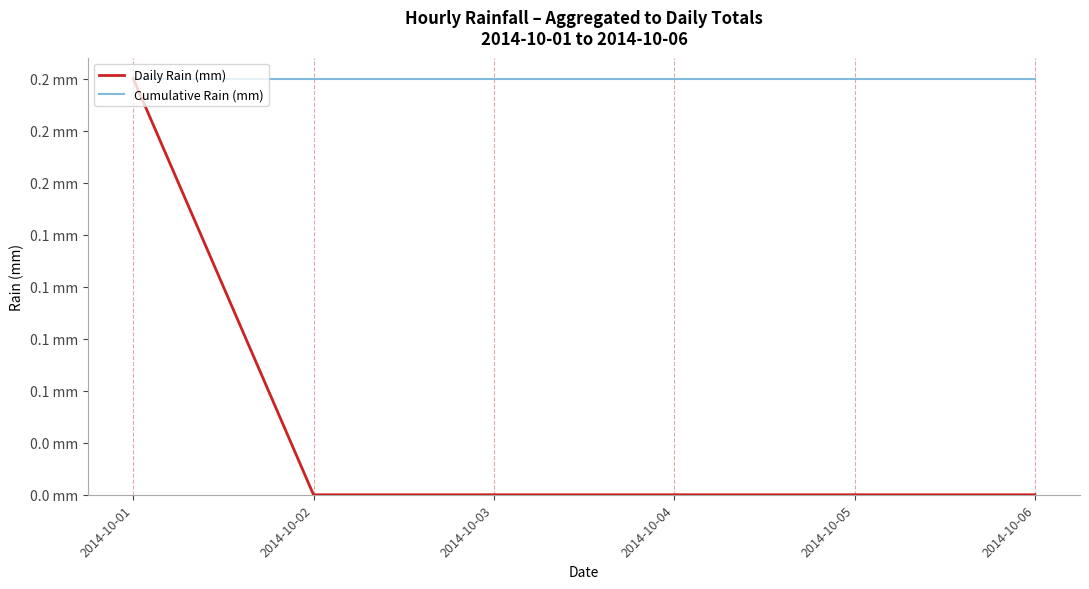

Does the chart display data point markers on the line(s)?

No